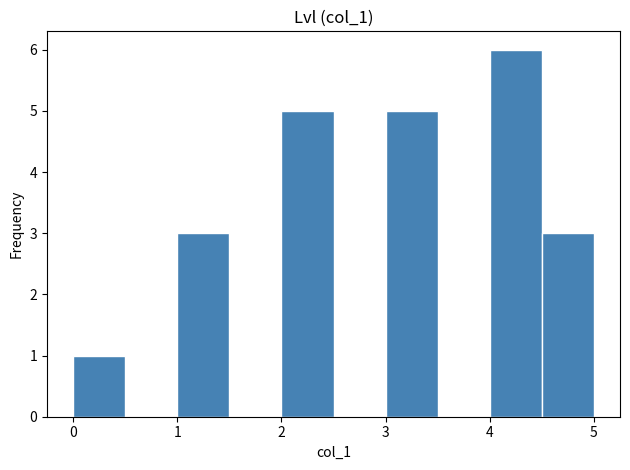

Reading left to right, list every bar in this chart as the range it spans on the x-axis followed by its height. The values are not printed on the chart, so give them approximately, as read against the axis.

0.0 to 0.5: 1
0.5 to 1.0: 0
1.0 to 1.5: 3
1.5 to 2.0: 0
2.0 to 2.5: 5
2.5 to 3.0: 0
3.0 to 3.5: 5
3.5 to 4.0: 0
4.0 to 4.5: 6
4.5 to 5.0: 3